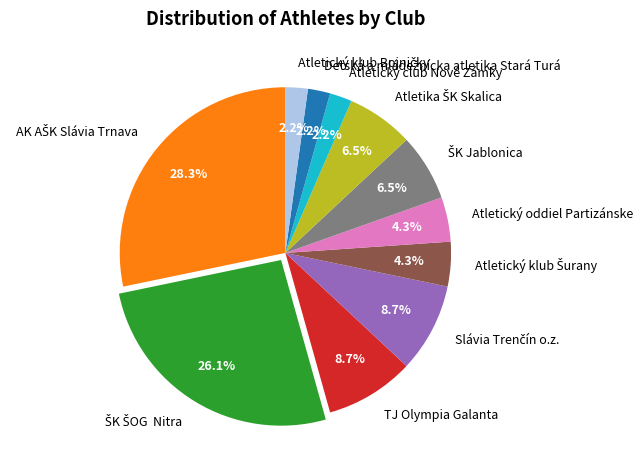

Does any single category account for the majority?

No